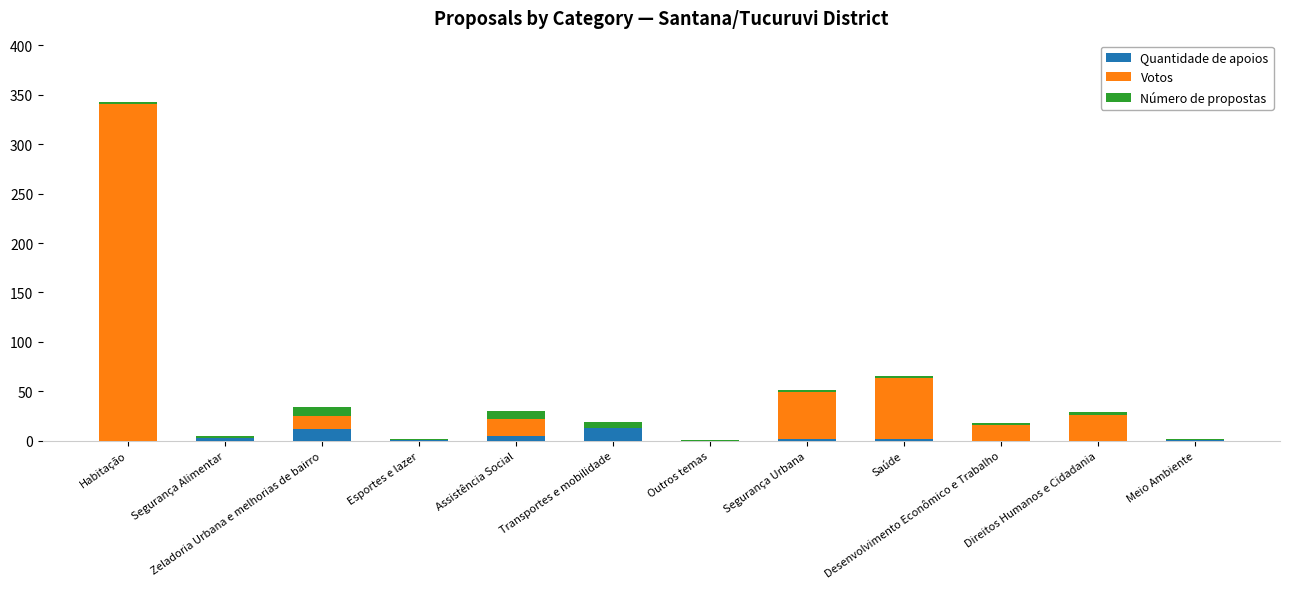

What is the total value across all series at Zeladoria Urbana e melhorias de bairro?

34